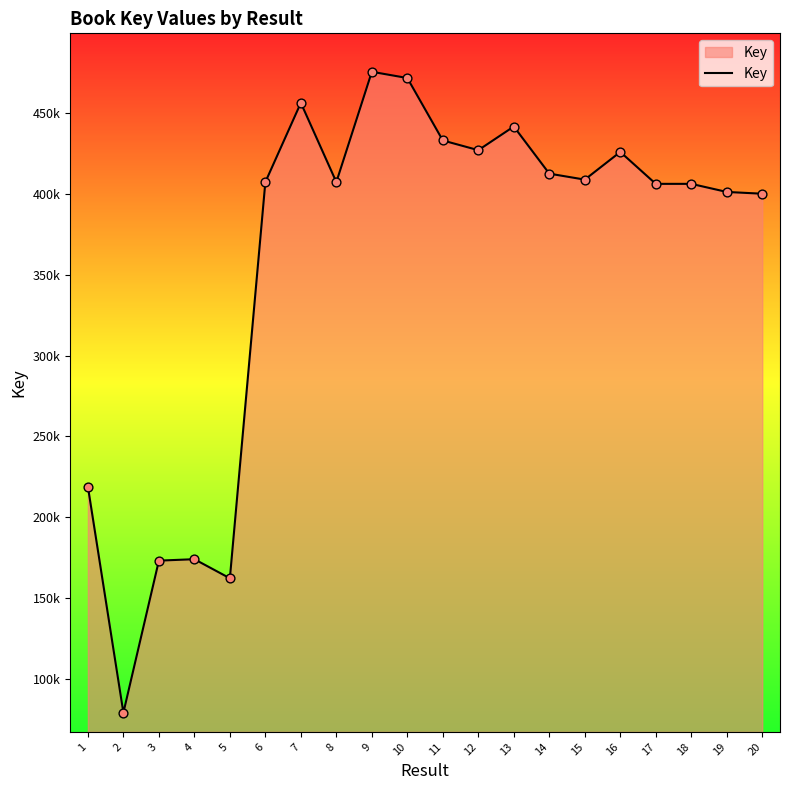

Approximately how many times larger is the value at 14 compared to 9?

0.9